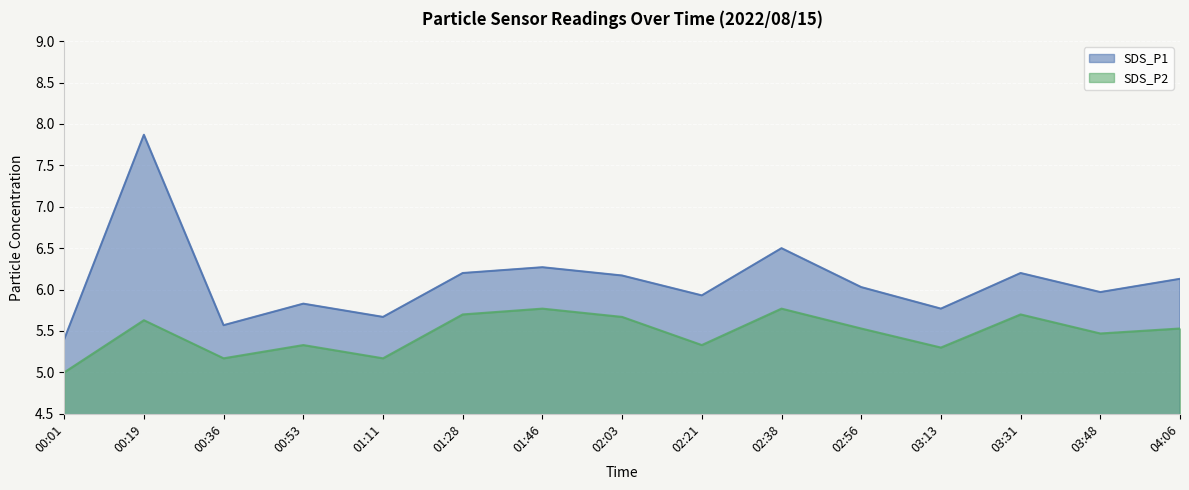

The value of SDS_P1 at 00:01 is 2.1. True or false?

False